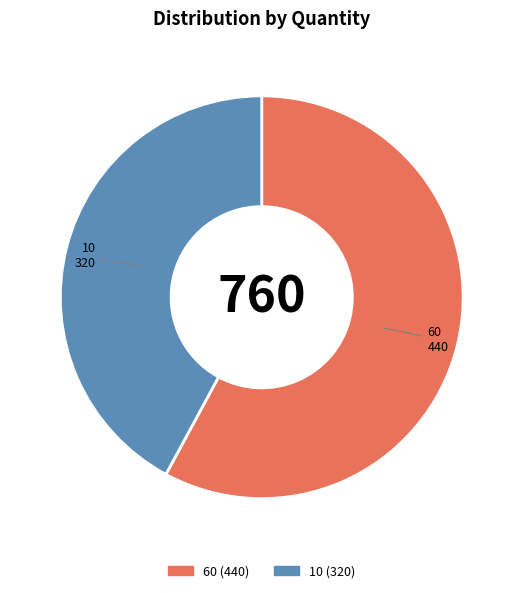

True or false: 10 accounts for 30% of the total.

False